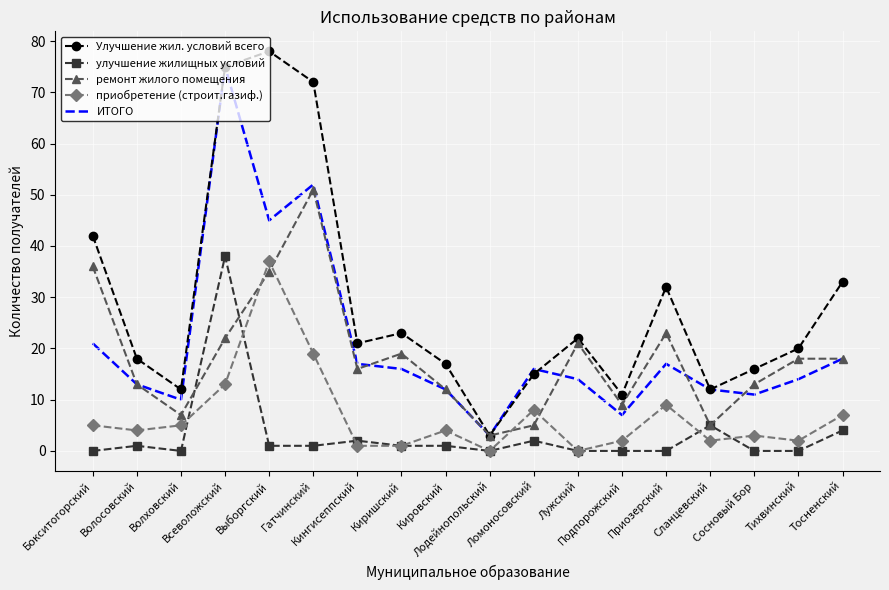

Which series has the largest total across all categories?

Улучшение жил. условий всего